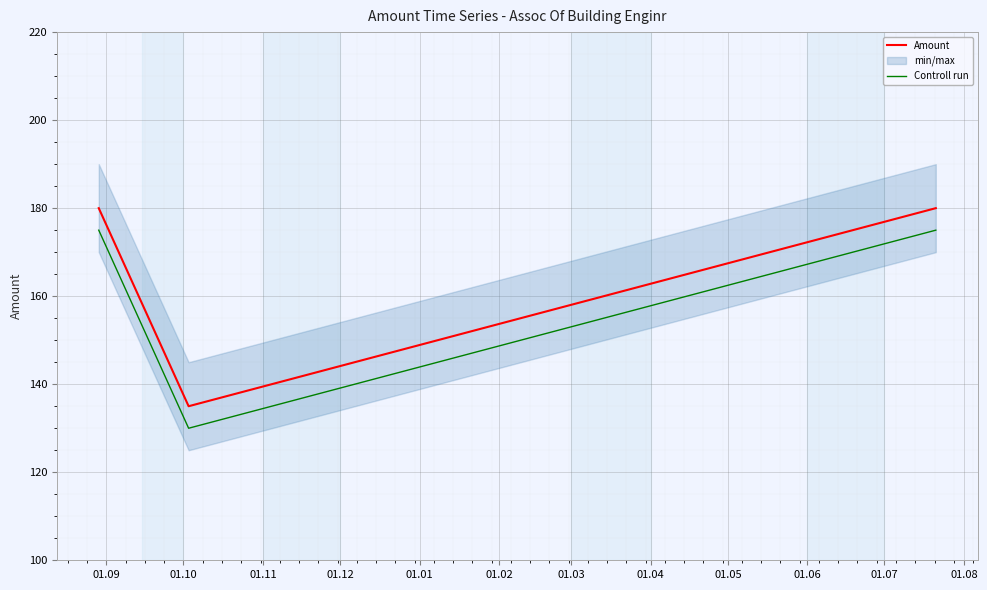

How many categories are shown in the chart?

3